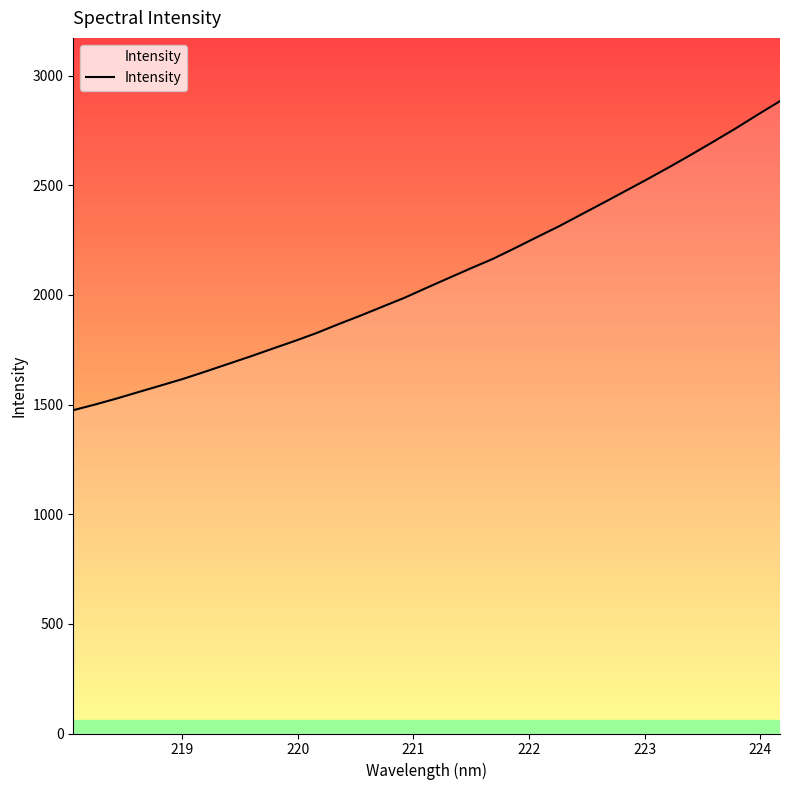

What is the minimum value shown in the chart?

1474.4